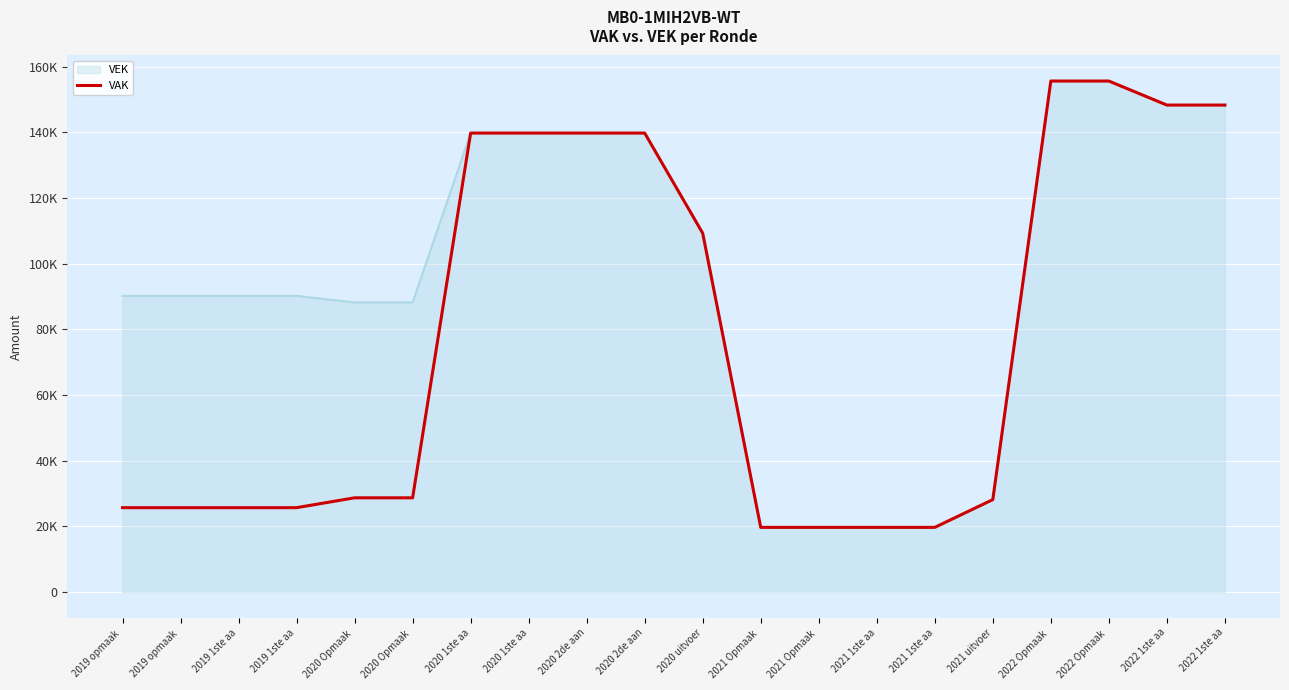

What are all the series names shown in the legend?

VEK, VAK